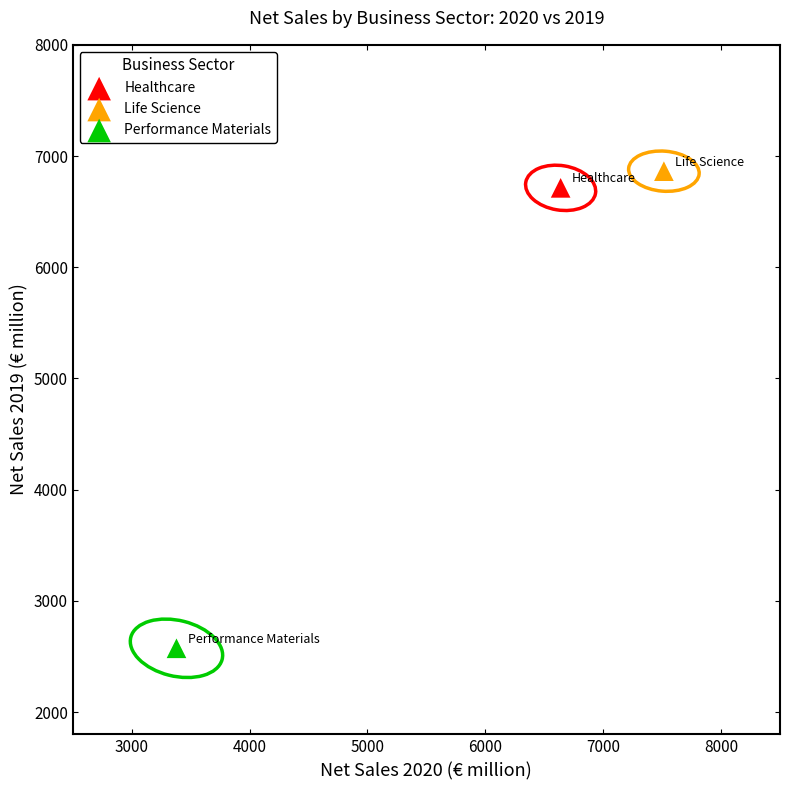

Which series reaches the maximum Y coordinate?

Life Science